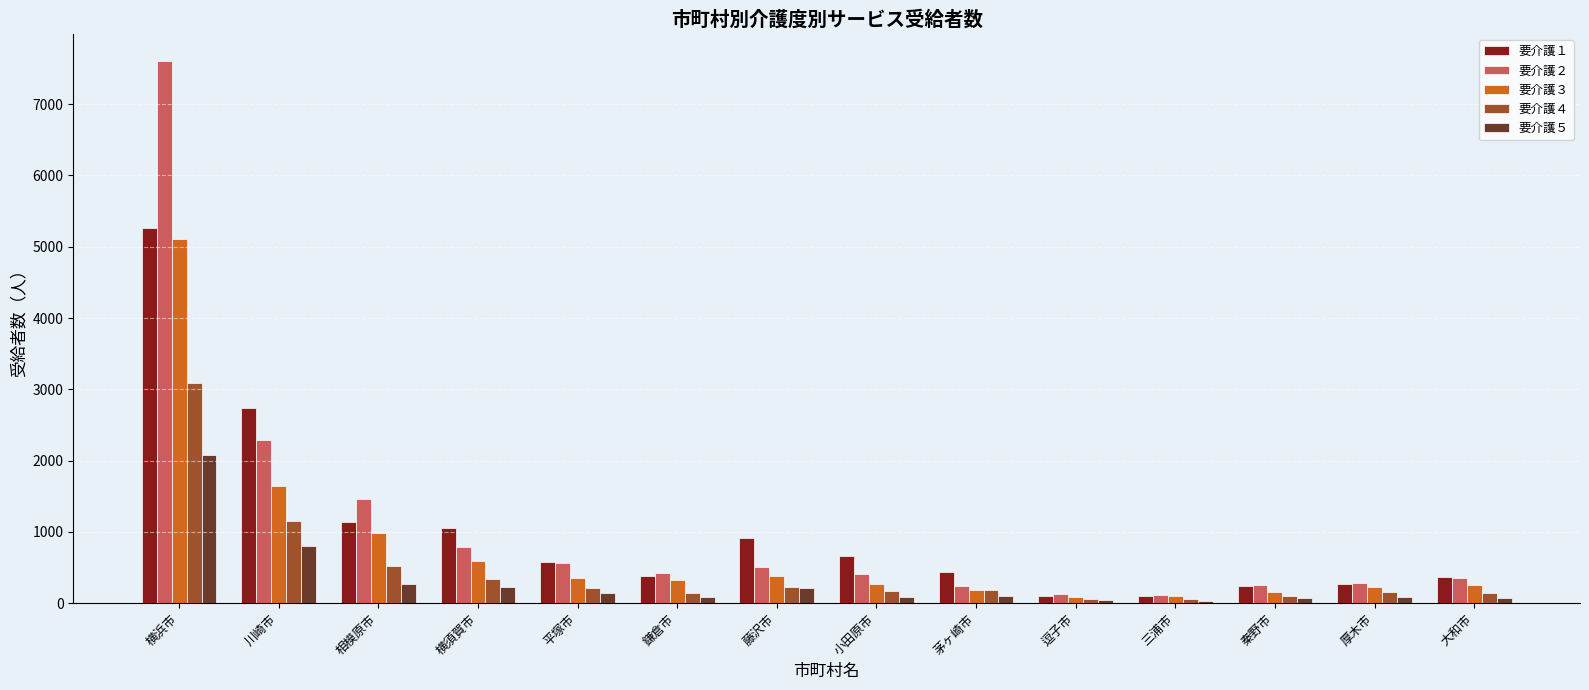

Which series has the largest total across all categories?

要介護２